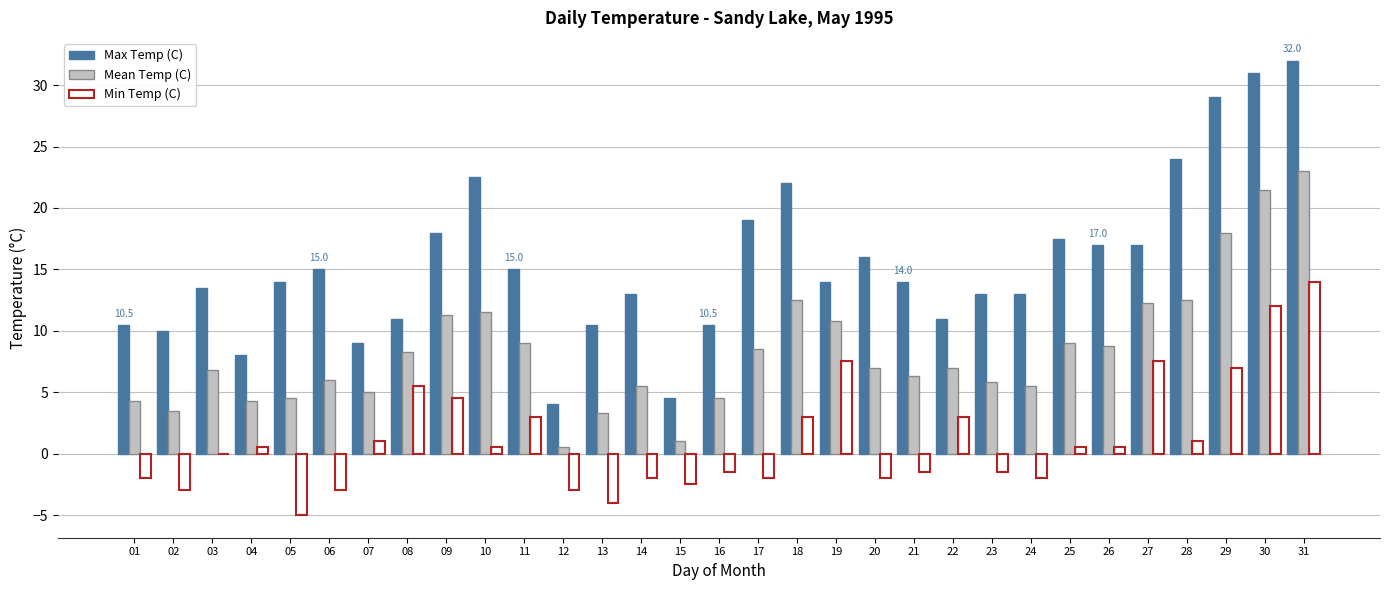

True or false: Mean Temp (C) has a value of 1.8 at 04.

False